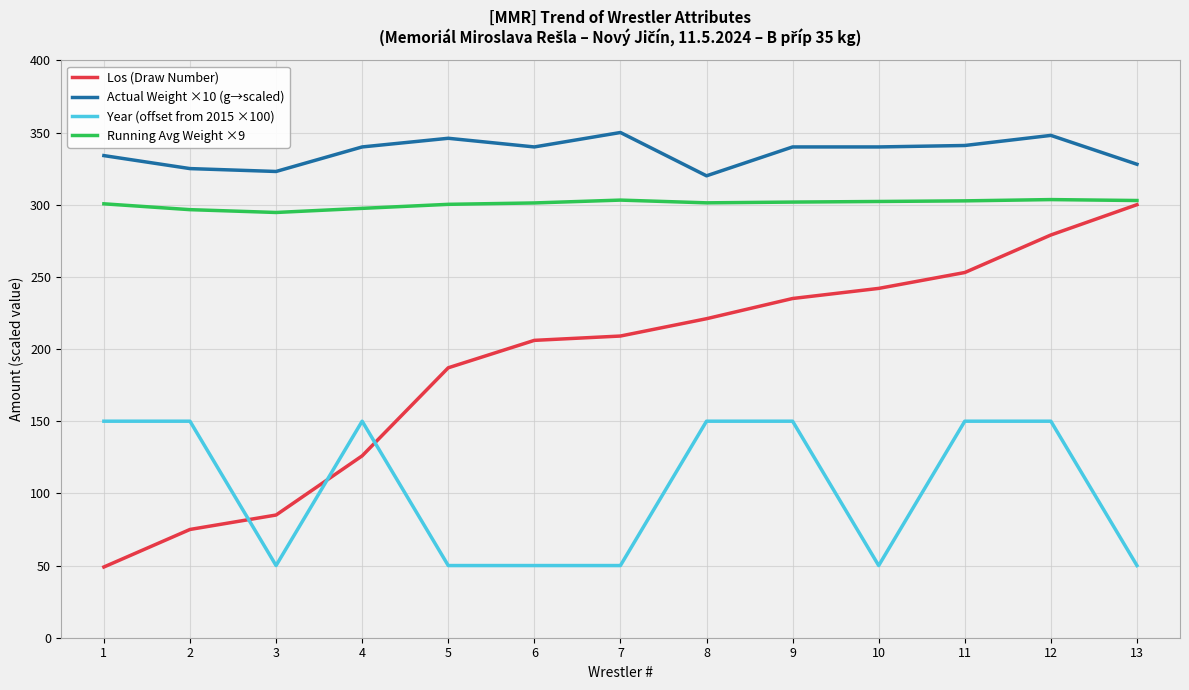

What is the maximum value shown in the chart?

350.0